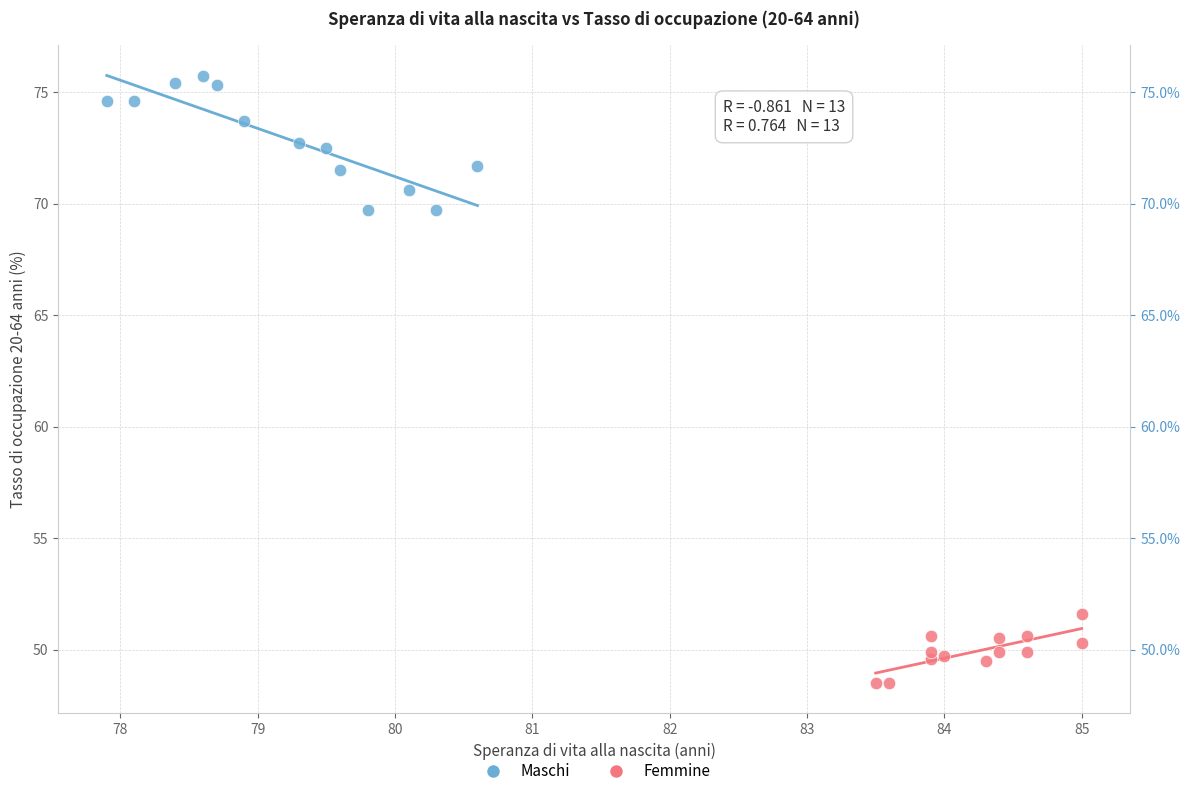

Which series contains the highest Y value?

Maschi